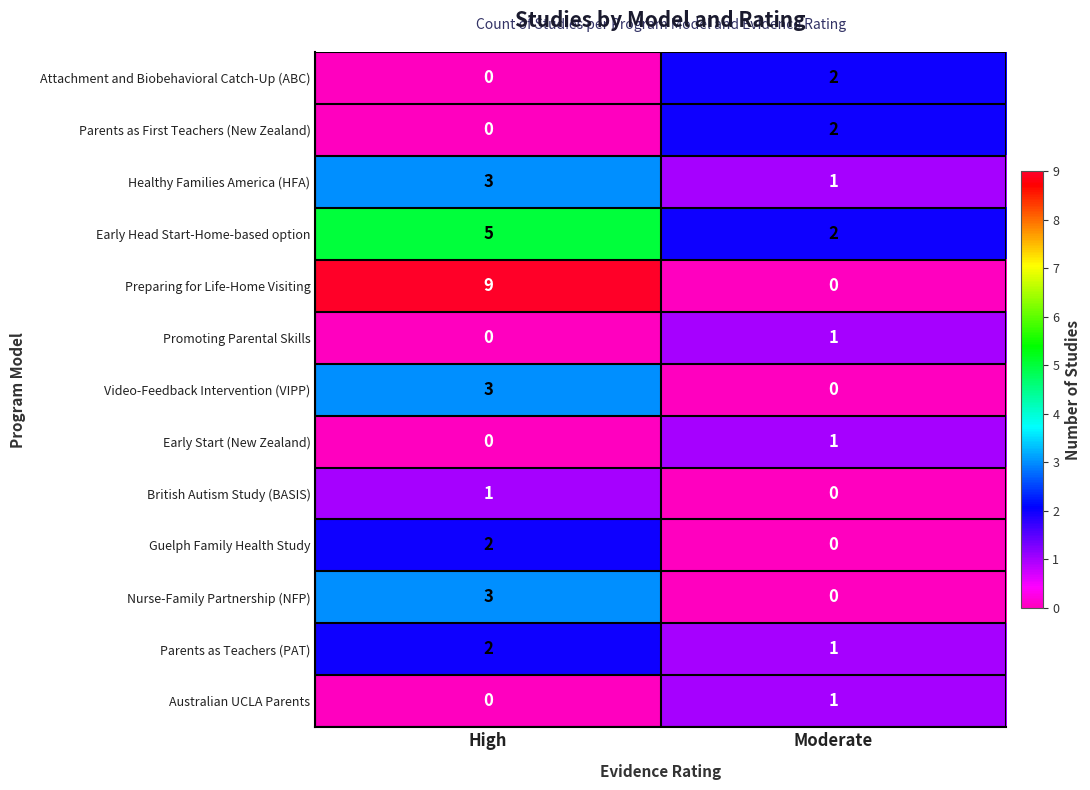

What is the difference between the Preparing for Life-Home Visiting values at Moderate and High?

9